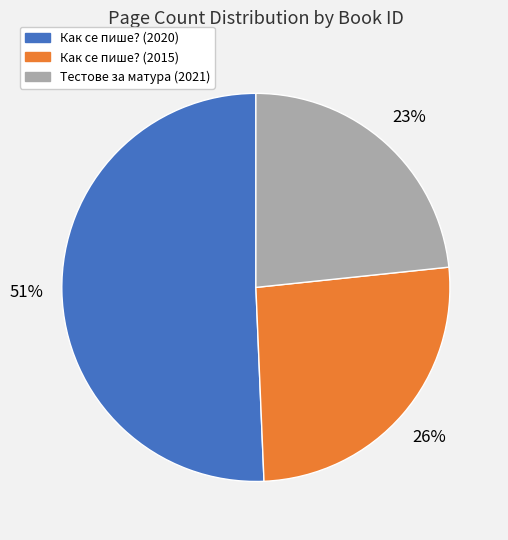

To the nearest percent, what is the average slice percentage?

33%